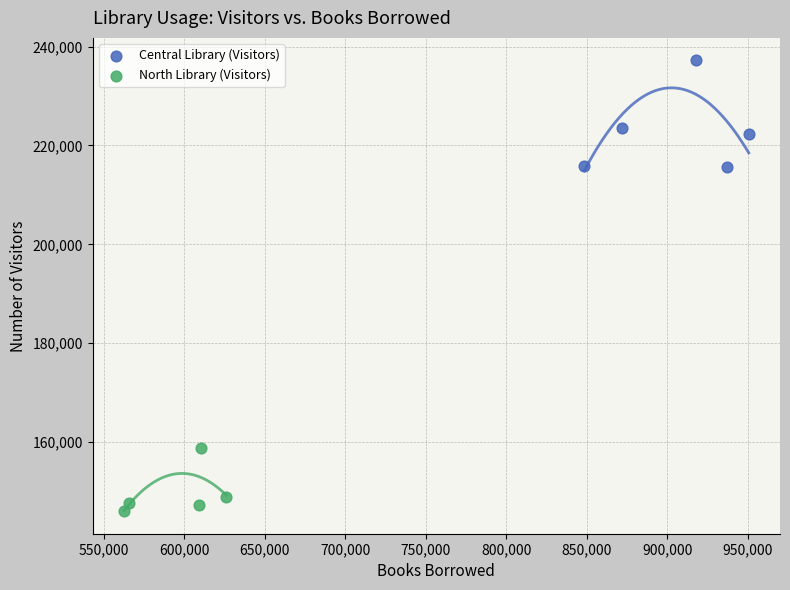

Which series contains the highest Y value?

Central Library (Visitors)